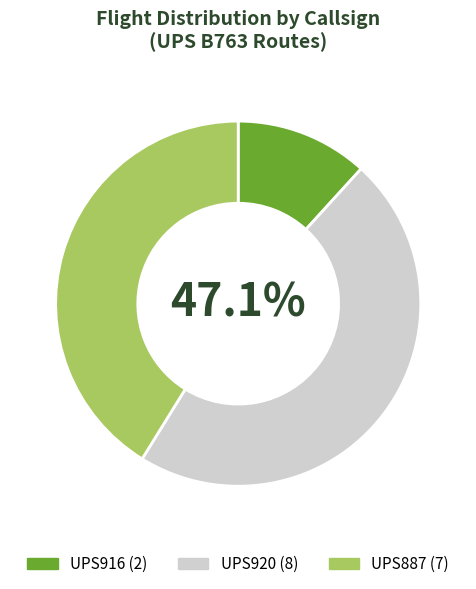

Count the number of slices in the pie.

3